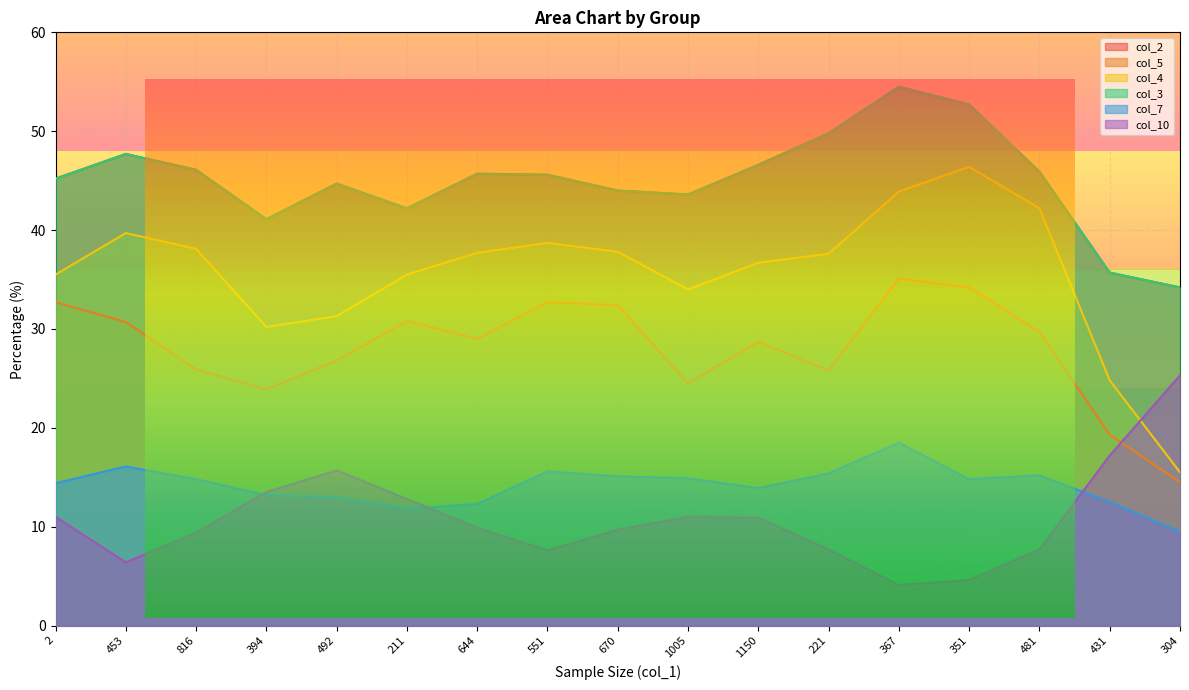

How many data points does each series have?

17